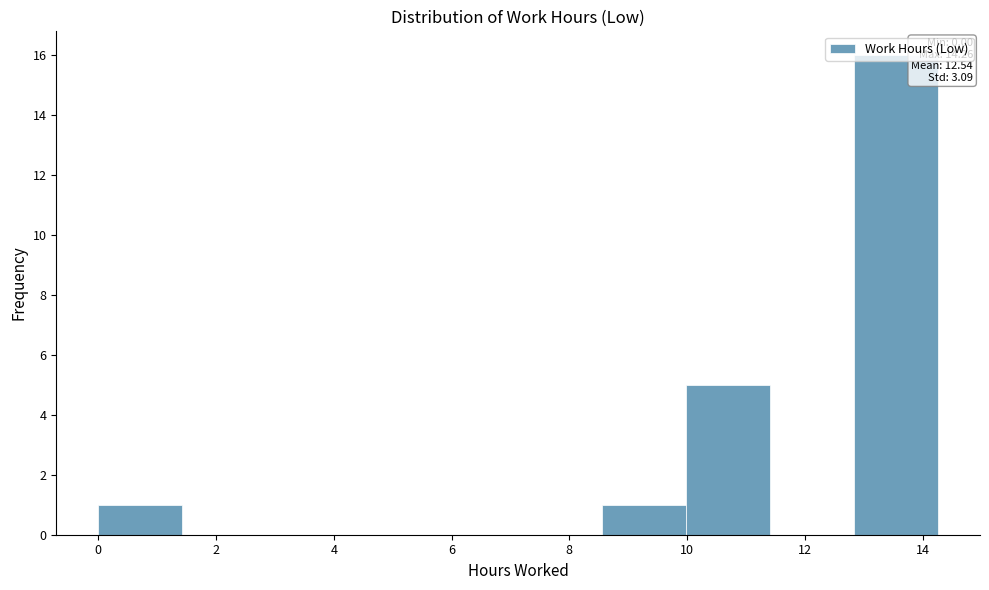

Over which range of the x-axis is the bar tallest?

12.8 to 14.2